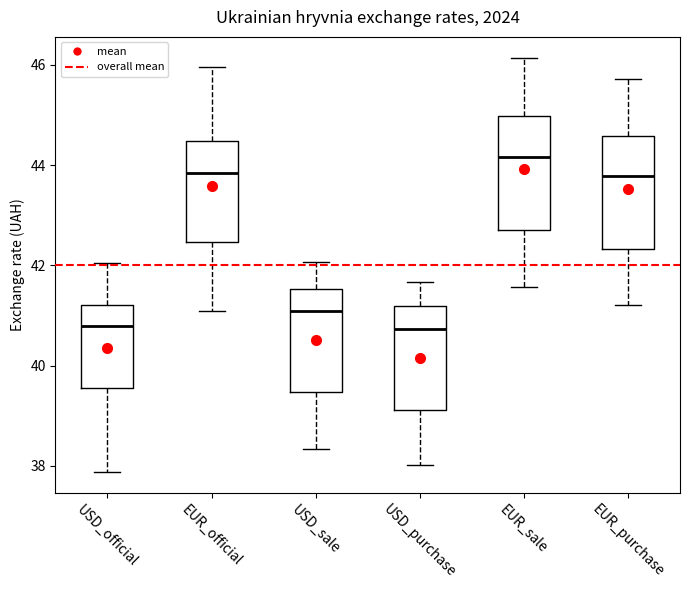

Reading left to right, transcribe this box plot: for each box, give where its median line is, the range the box spans, and where its two whiskers end, as read against the y-axis. The values are not printed on the chart, so give them approximately, as read against the axis.

USD_official: median 40.8, box 39.6 to 41.2, whiskers 37.8 to 42.0
EUR_official: median 43.8, box 42.4 to 44.4, whiskers 41.0 to 46.0
USD_sale: median 41.0, box 39.4 to 41.6, whiskers 38.4 to 42.0
USD_purchase: median 40.8, box 39.2 to 41.2, whiskers 38.0 to 41.6
EUR_sale: median 44.2, box 42.6 to 45.0, whiskers 41.6 to 46.2
EUR_purchase: median 43.8, box 42.4 to 44.6, whiskers 41.2 to 45.8